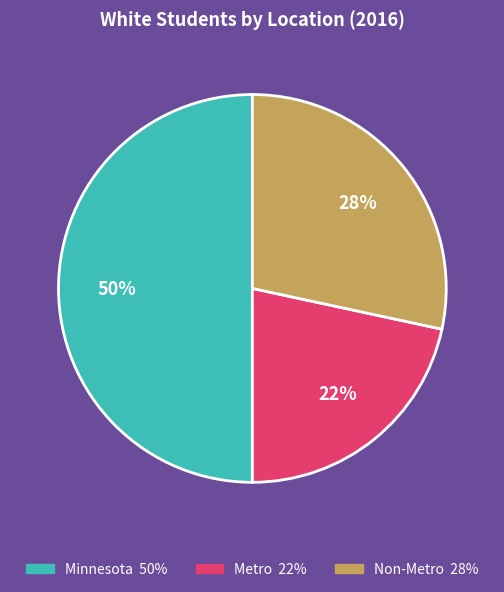

Does Non-Metro represent more than half of the total?

No